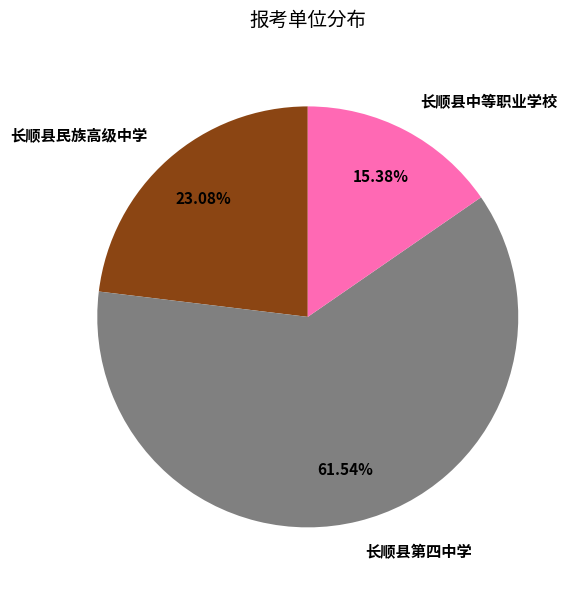

To the nearest percent, what is the average slice percentage?

33%